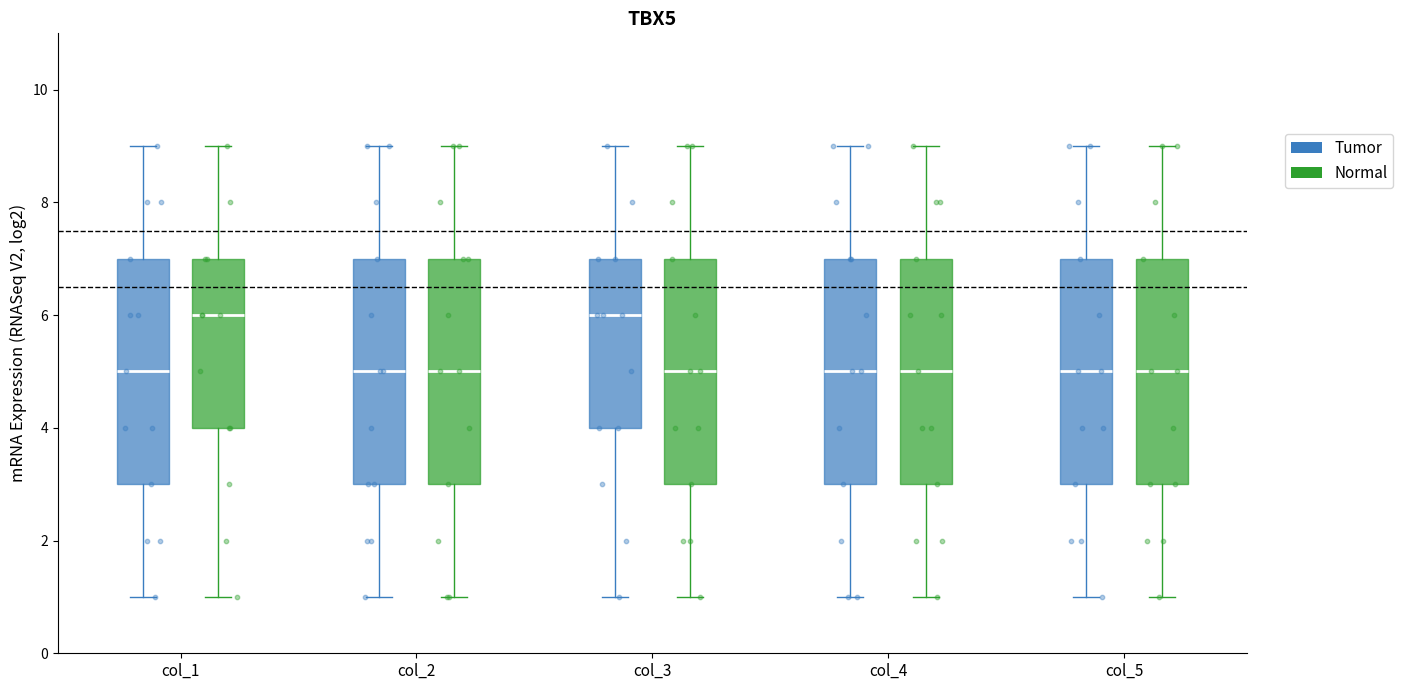

Reading left to right, read every box against the y-axis: the position of its median line, the range the box covers, and the ends of its whiskers. The values are not printed on the chart, so give them approximately, as read against the axis.

col_1 (Tumor): median 5, box 3 to 7, whiskers 1 to 9
col_1 (Normal): median 6, box 4 to 7, whiskers 1 to 9
col_2 (Tumor): median 5, box 3 to 7, whiskers 1 to 9
col_2 (Normal): median 5, box 3 to 7, whiskers 1 to 9
col_3 (Tumor): median 6, box 4 to 7, whiskers 1 to 9
col_3 (Normal): median 5, box 3 to 7, whiskers 1 to 9
col_4 (Tumor): median 5, box 3 to 7, whiskers 1 to 9
col_4 (Normal): median 5, box 3 to 7, whiskers 1 to 9
col_5 (Tumor): median 5, box 3 to 7, whiskers 1 to 9
col_5 (Normal): median 5, box 3 to 7, whiskers 1 to 9